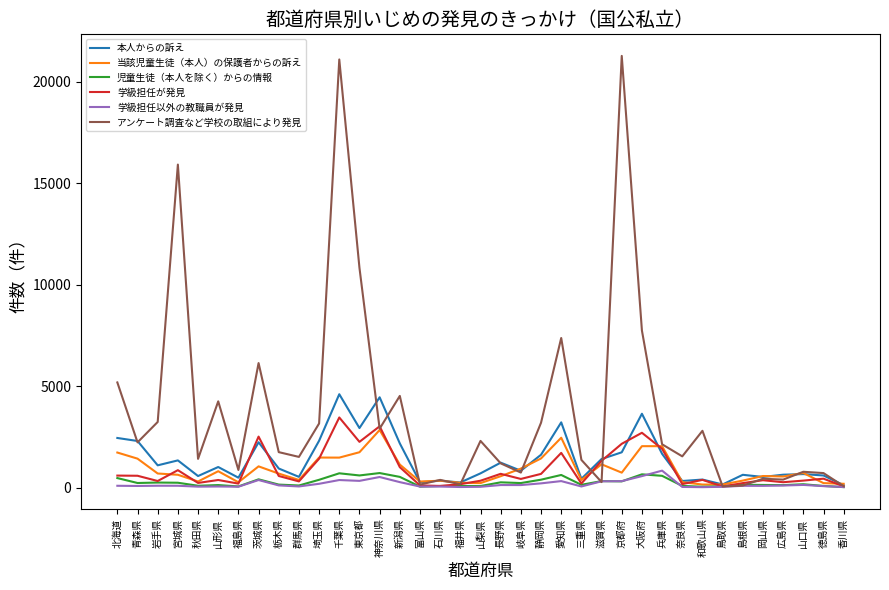

What is the maximum value shown in the chart?

21280